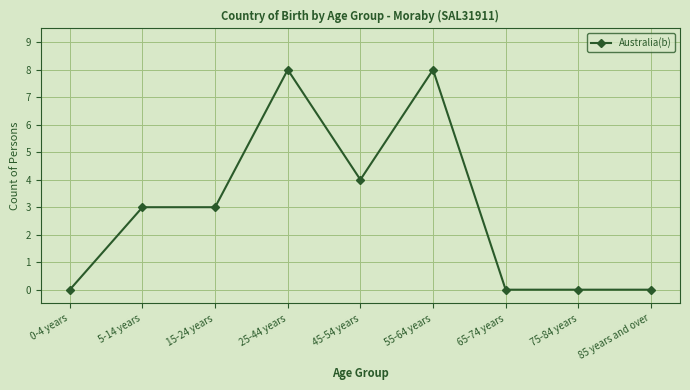

What is the maximum value shown in the chart?

8